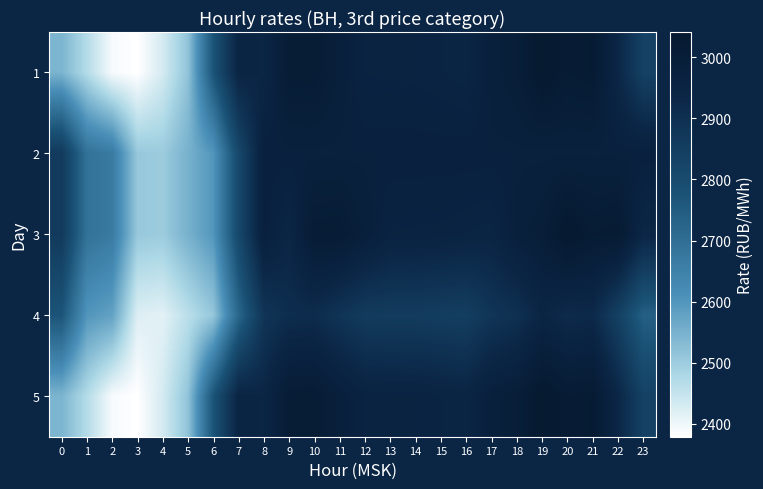

Rank the series by their maximum value, from highest to lowest.

1, 3, 5, 2, 4